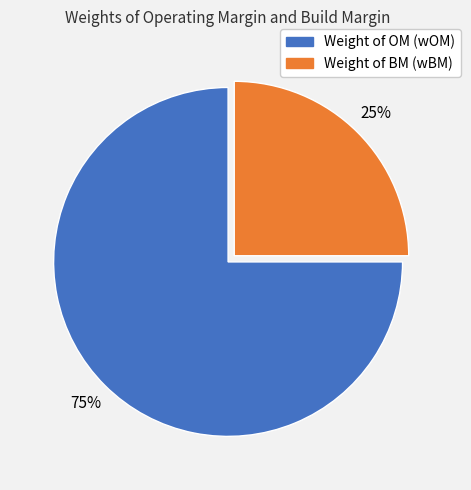

Is the sum of Weight of BM (wBM) and Weight of OM (wOM) greater than half?

Yes